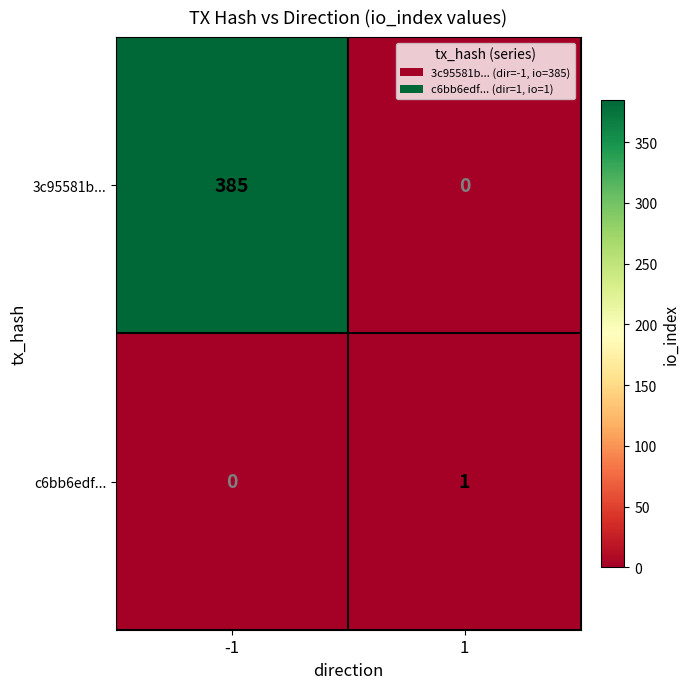

Which series has the widest spread of values?

3c95581b...